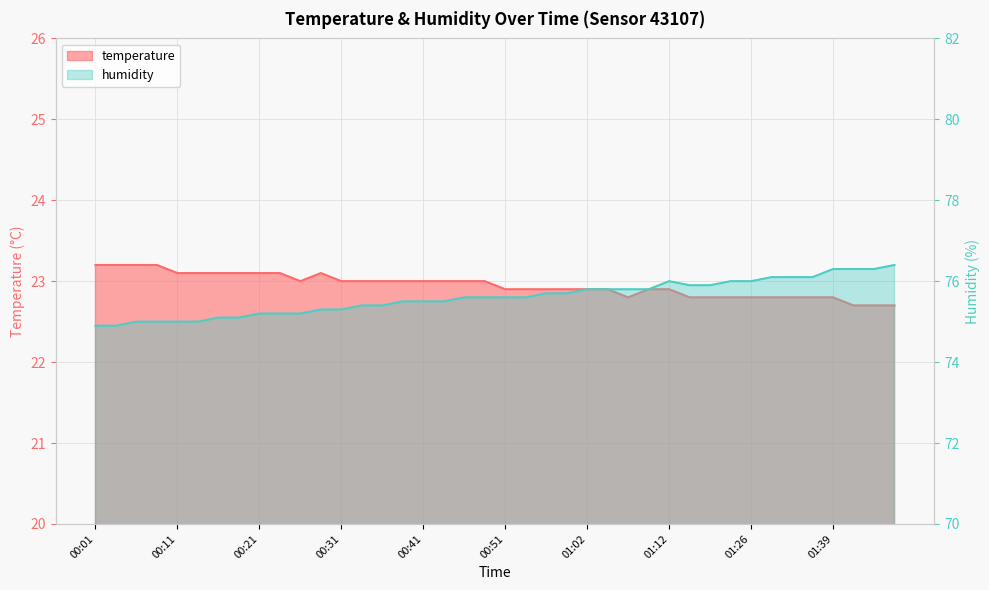

Rank the series at 01:51 from lowest to highest value.

temperature, humidity